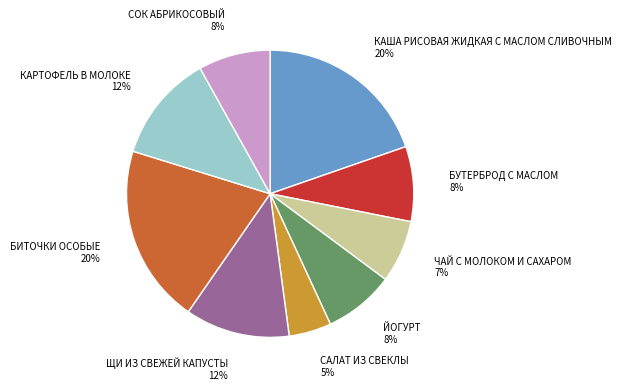

To the nearest percent, what is the difference between the САЛАТ ИЗ СВЕКЛЫ and КАРТОФЕЛЬ В МОЛОКЕ slice percentages?

7%